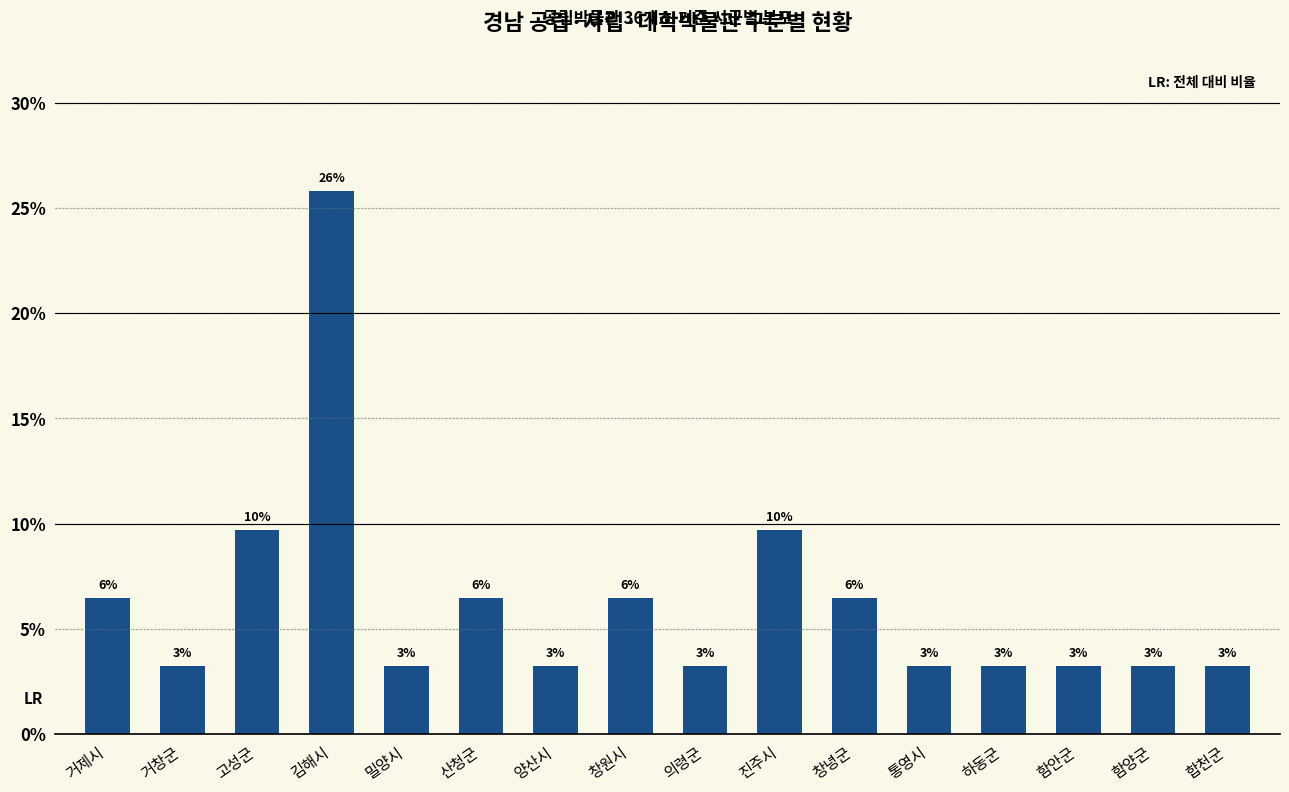

What is the label of the 13th bar from the right?

김해시